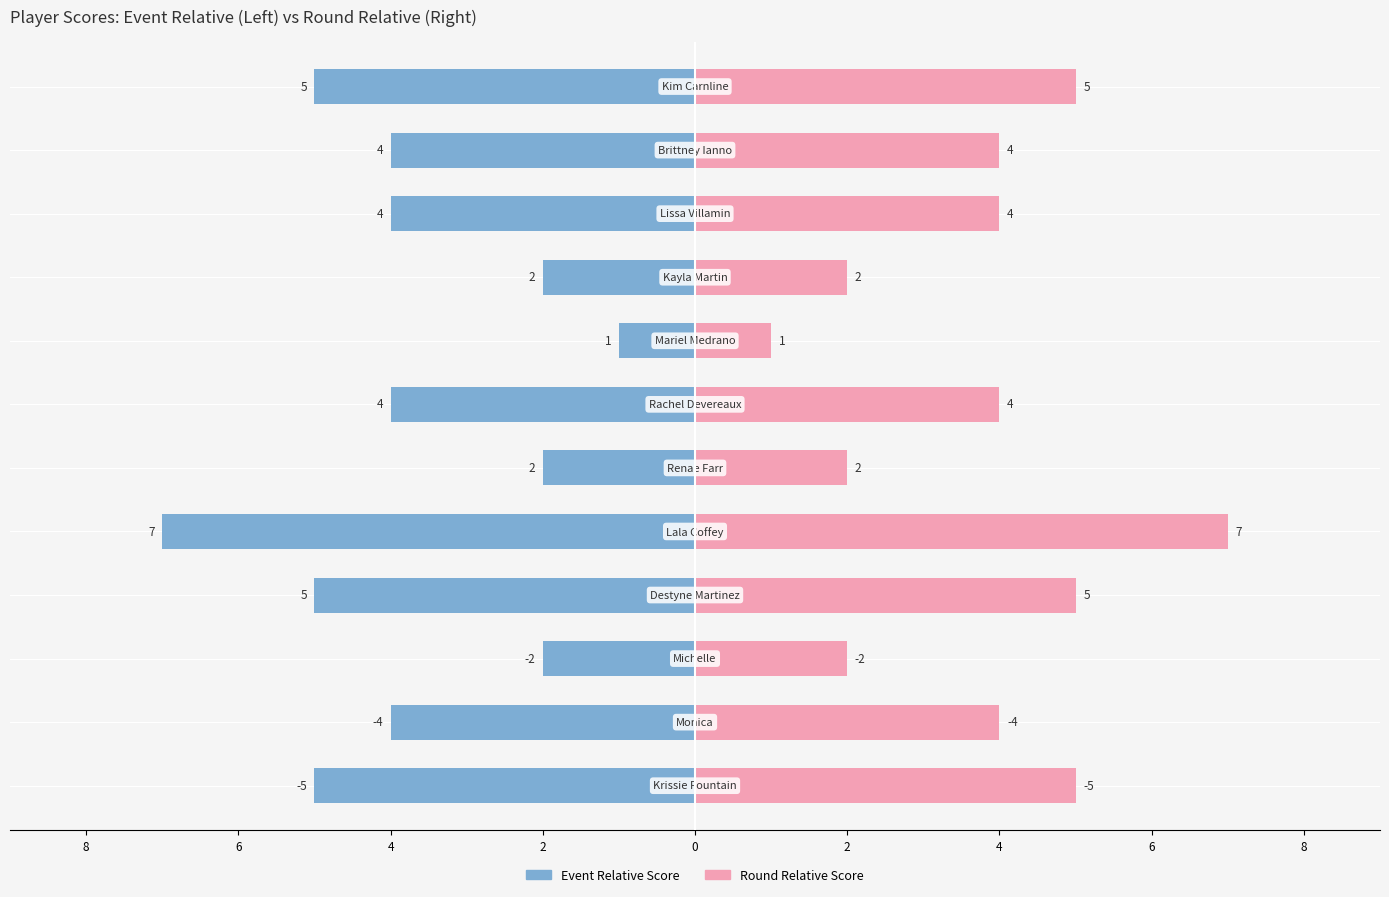

How many values in the round_relative_score series exceed 4?

3